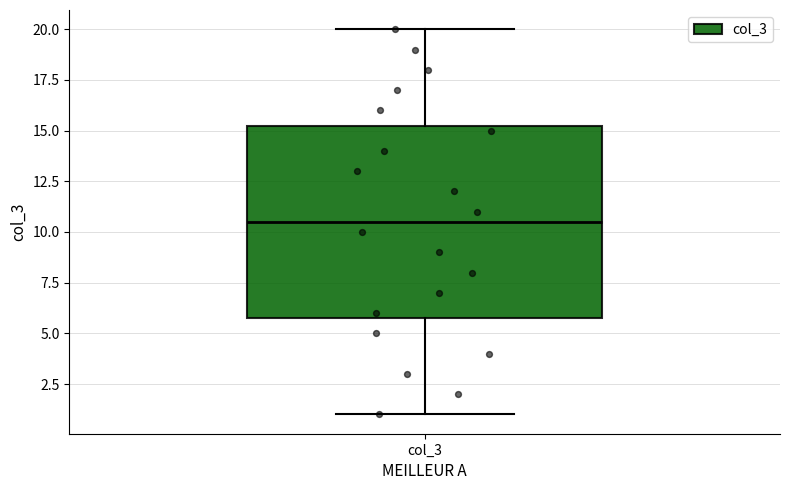

Transcribe this box plot: give where the median line is, the range the box spans, and where the two whiskers end, as read against the y-axis. The values are not printed on the chart, so give them approximately, as read against the axis.

median 10.5, box 6.0 to 15.5, whiskers 1.0 to 20.0